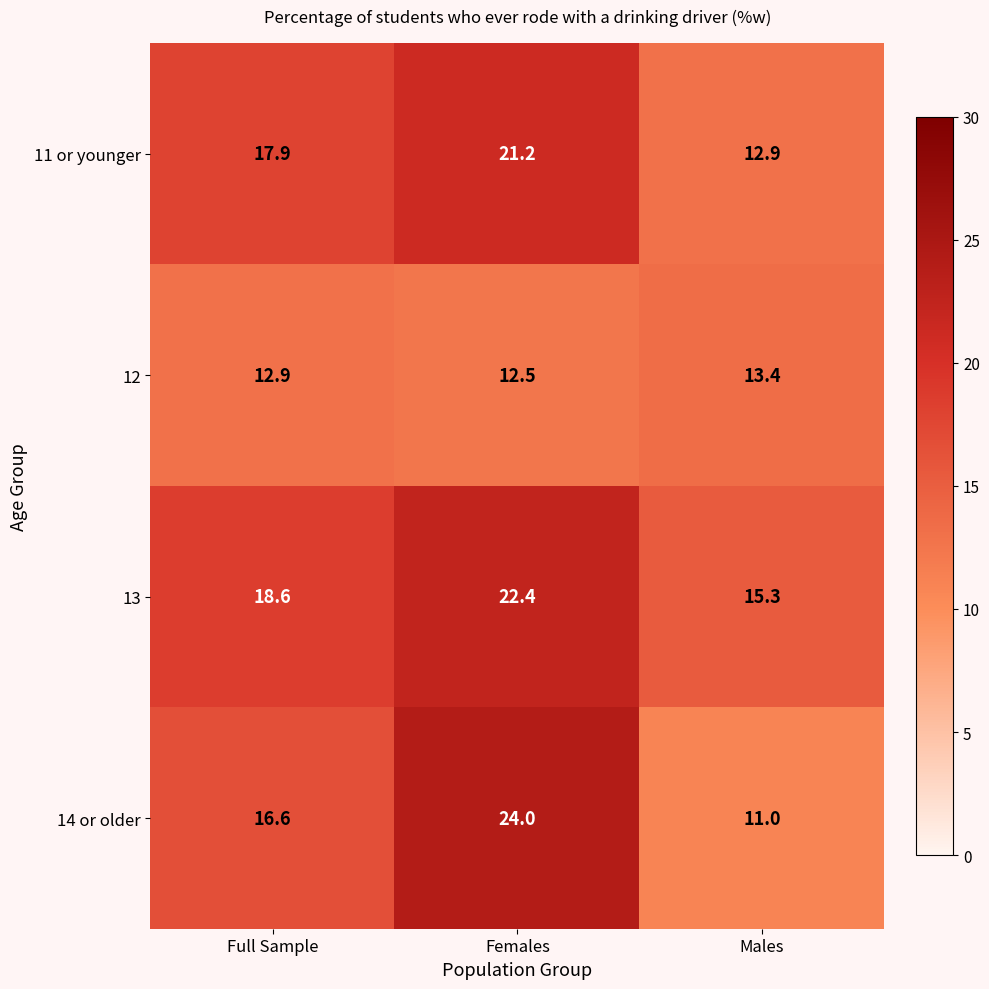

Reading left to right, extract all data points from this chart.

11 or younger: Full Sample=17.9	Females=21.2	Males=12.9
12: Full Sample=12.9	Females=12.5	Males=13.4
13: Full Sample=18.6	Females=22.4	Males=15.3
14 or older: Full Sample=16.6	Females=24.0	Males=11.0